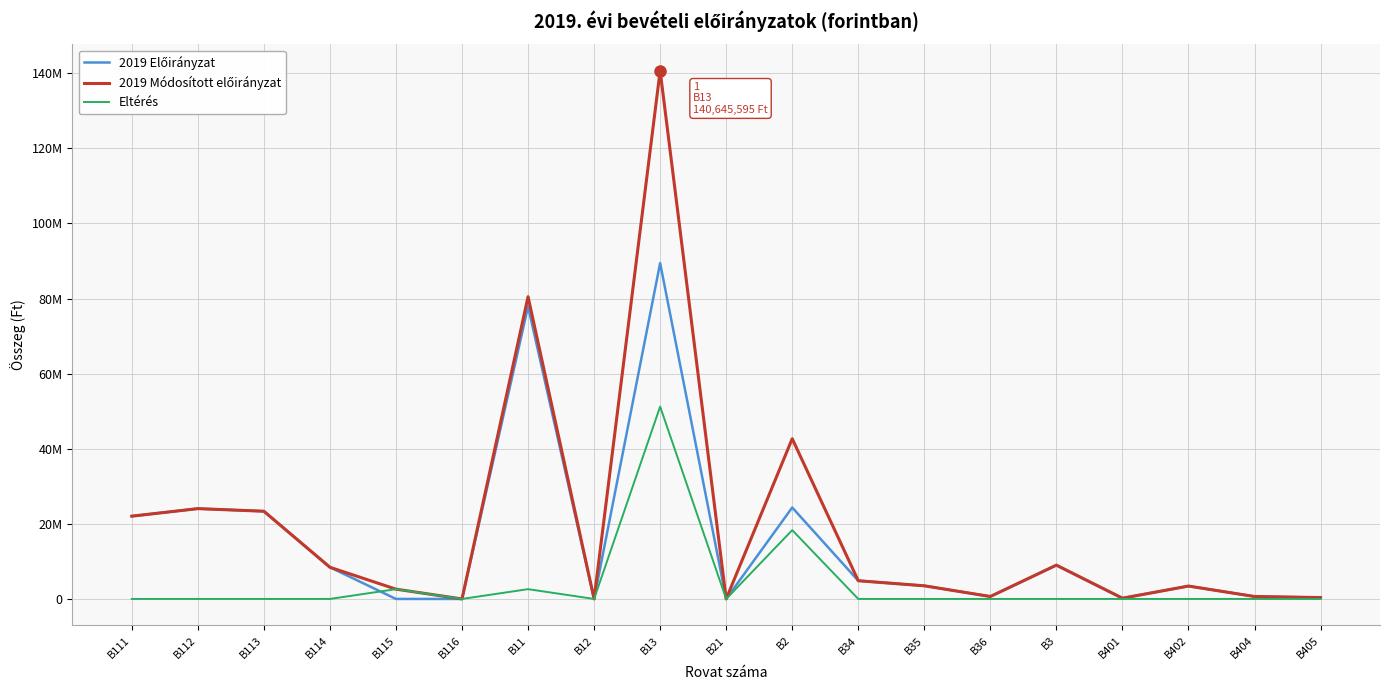

Is this an area chart (filled region under the line)?

No